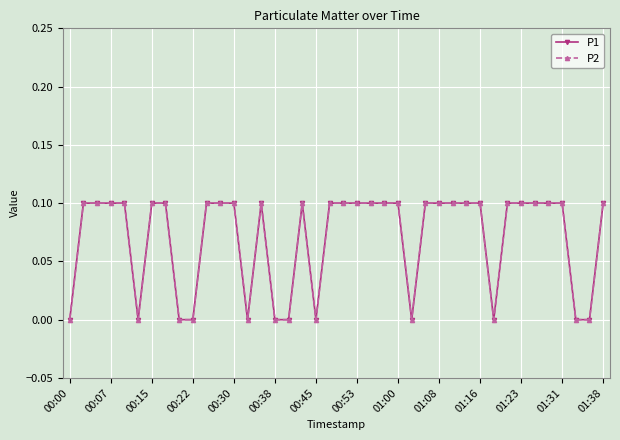

Does the chart have visible grid lines?

Yes